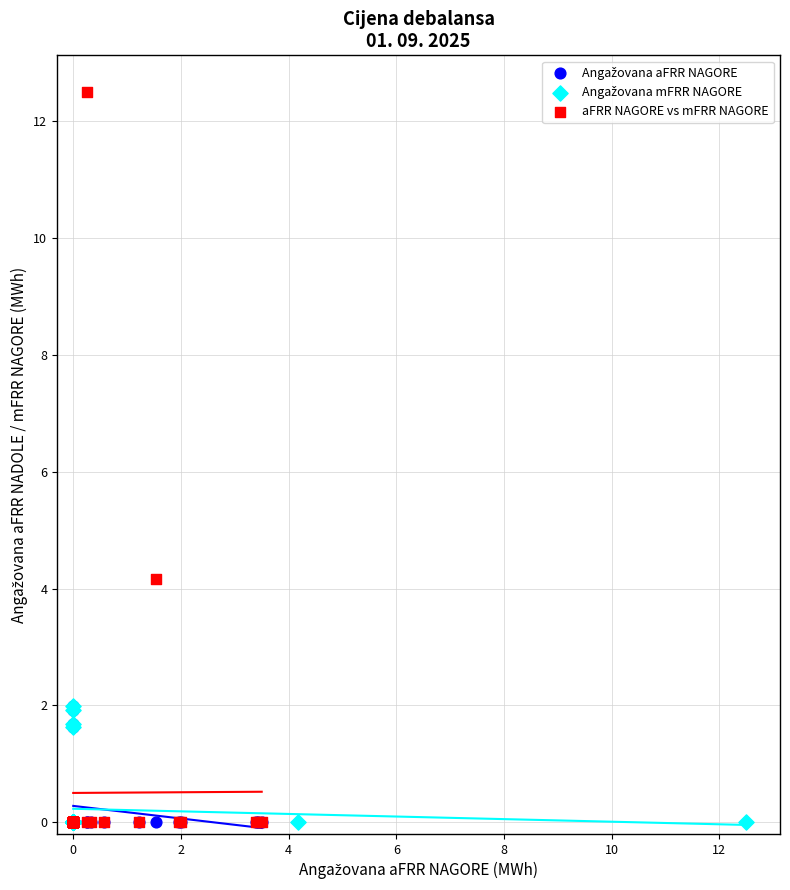

Which series has the widest spread of Y values?

aFRR NAGORE vs mFRR NAGORE